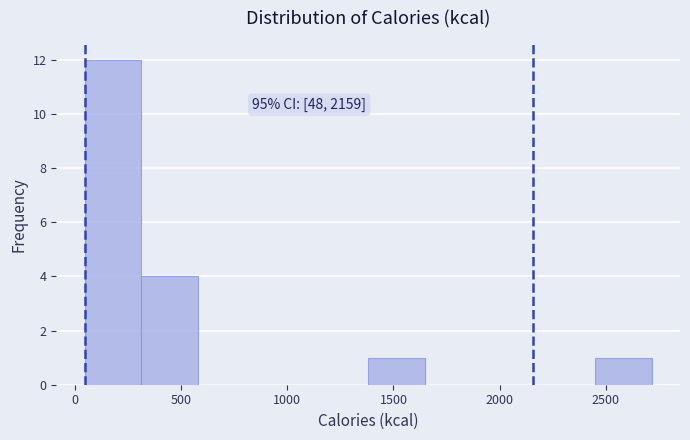

Which range on the x-axis has the tallest bar?

50 to 300